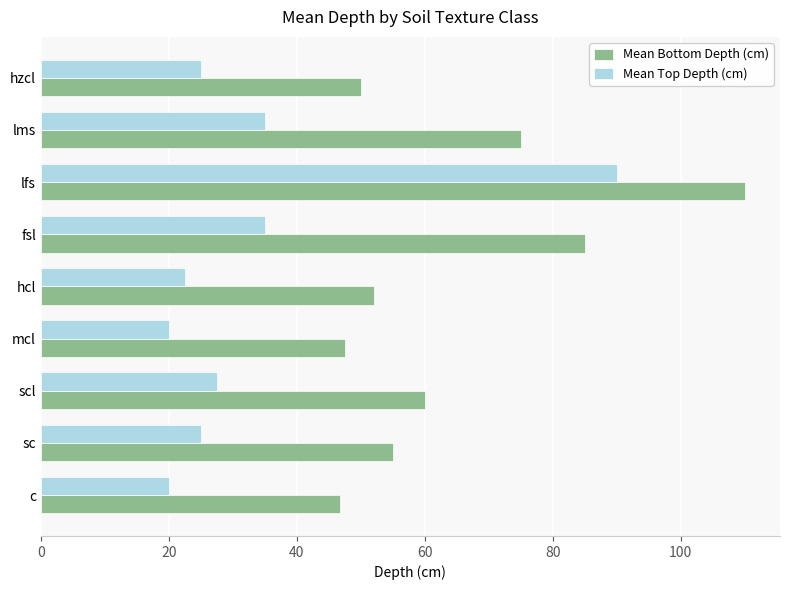

At which label is Mean Bottom Depth (cm) closest to 78?

lms